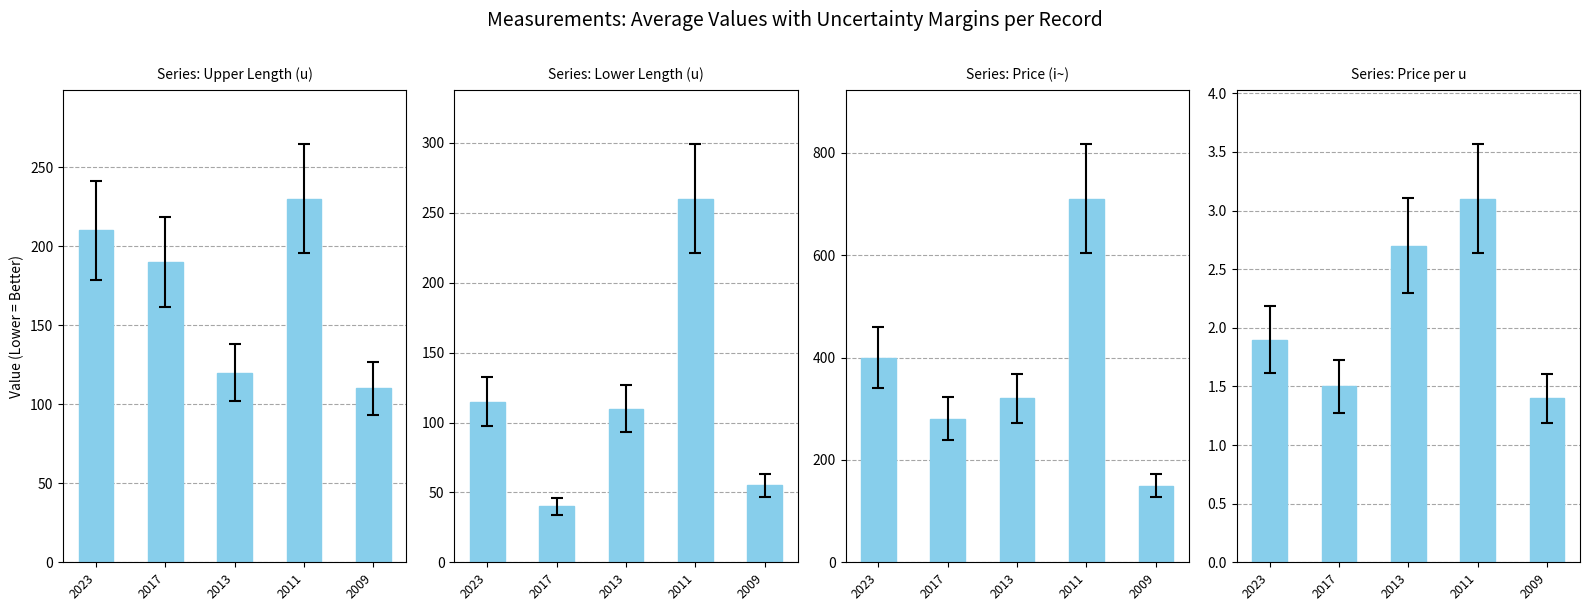

What is the minimum value shown in the chart?

1.4